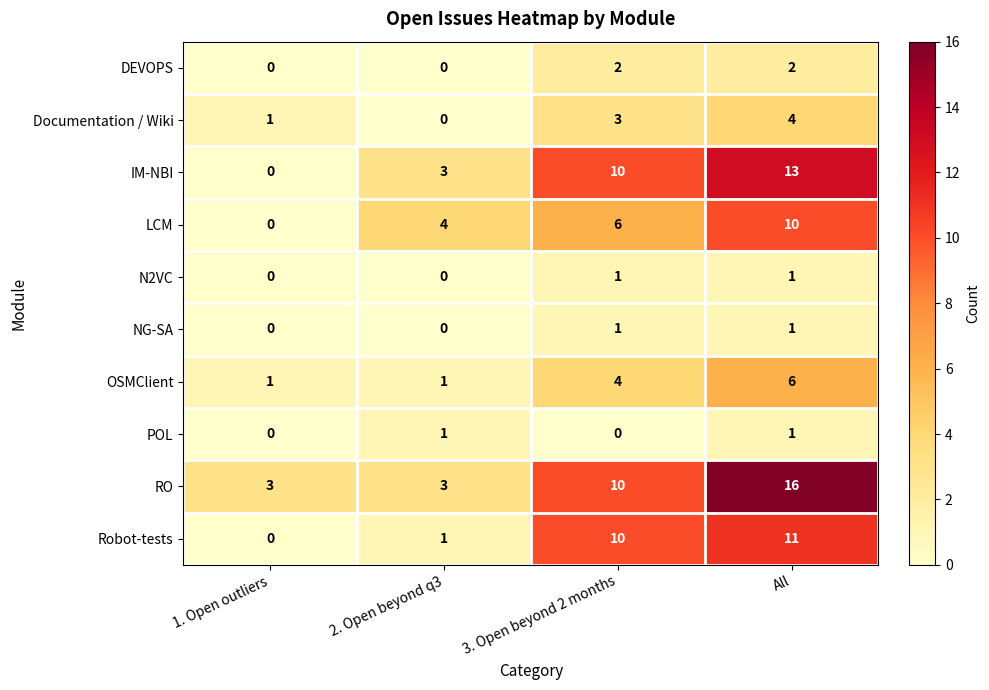

List the labels in order of Documentation / Wiki value, smallest first.

2. Open beyond q3, 1. Open outliers, 3. Open beyond 2 months, All